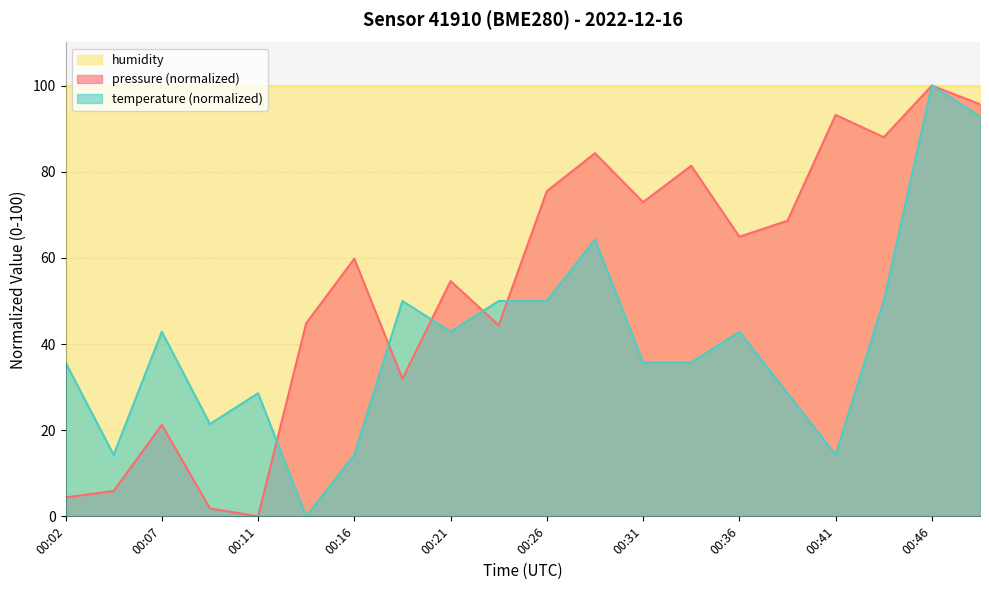

Rank the series by their average value, from lowest to highest.

temperature (normalized), pressure (normalized), humidity